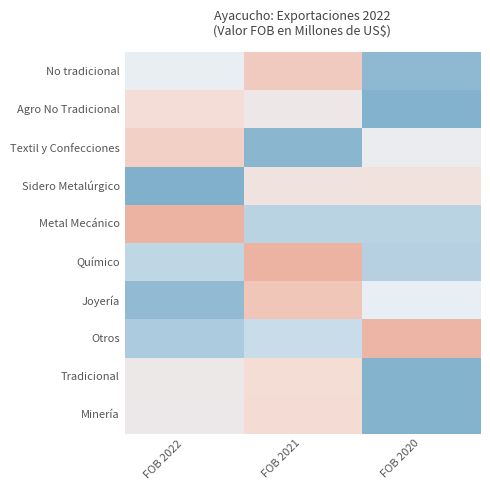

Which has a higher value, FOB 2022 or FOB 2021?

FOB 2021